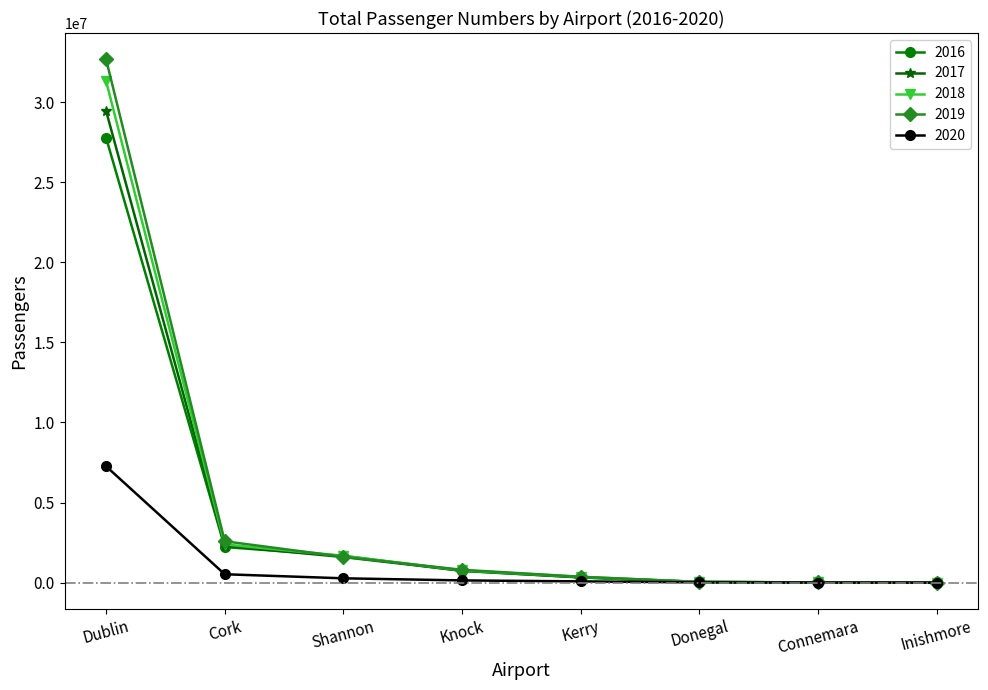

How many distinct data groups are displayed?

5